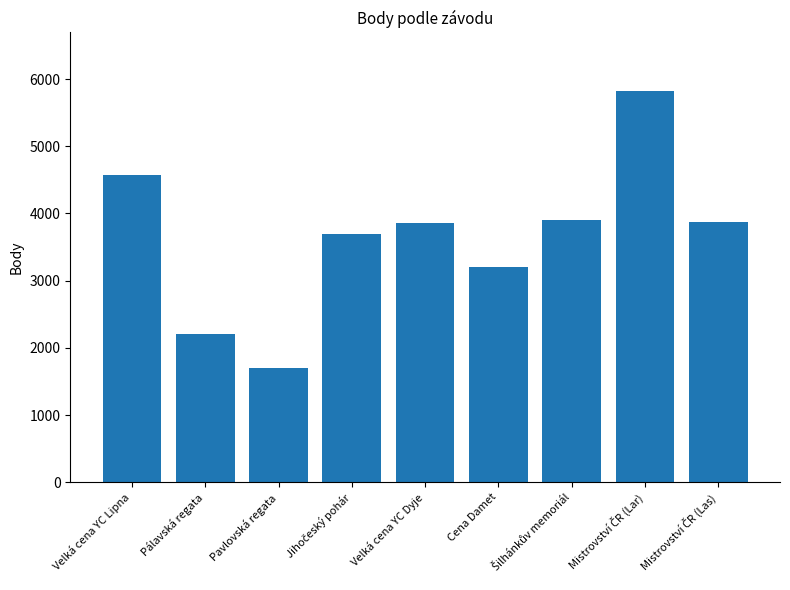

Which category has the lowest value across all series?

Pavlovská regata